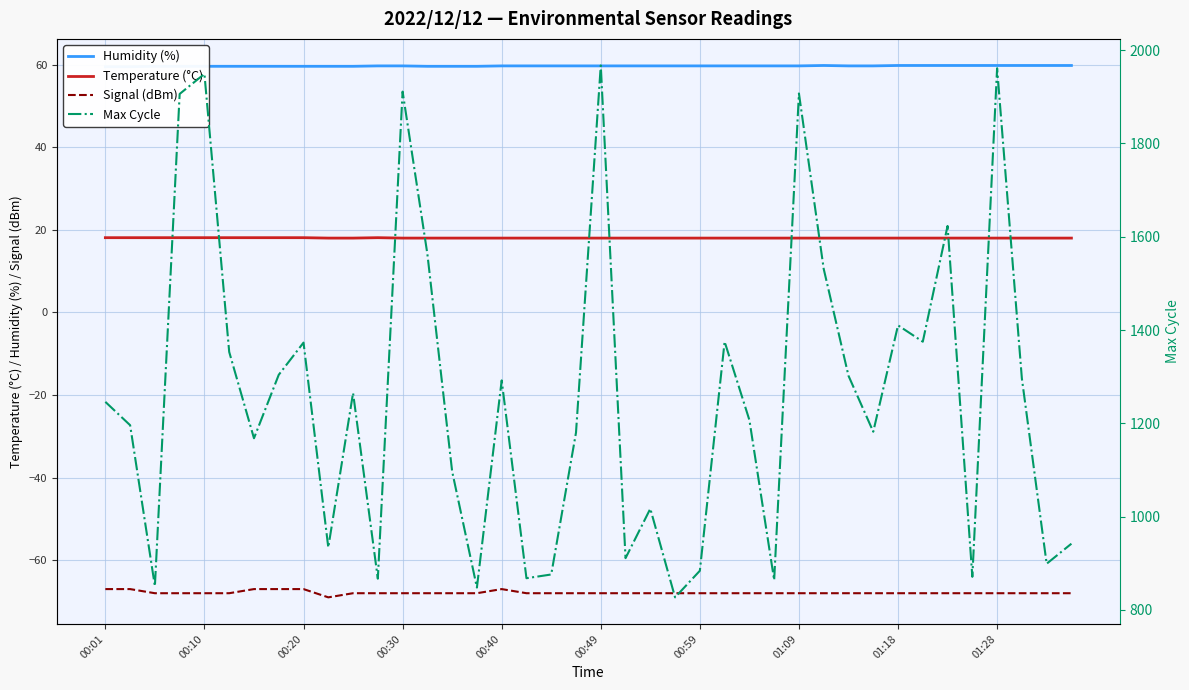

Between 13 and 31, which series saw the biggest shift?

Max Cycle